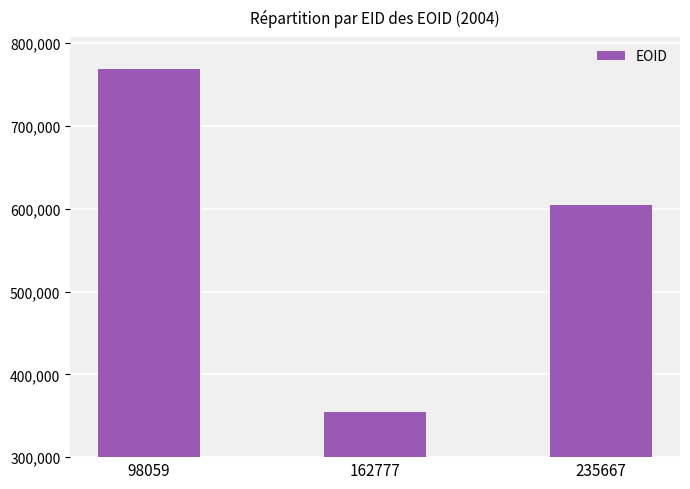

How many bars are there in total?

3